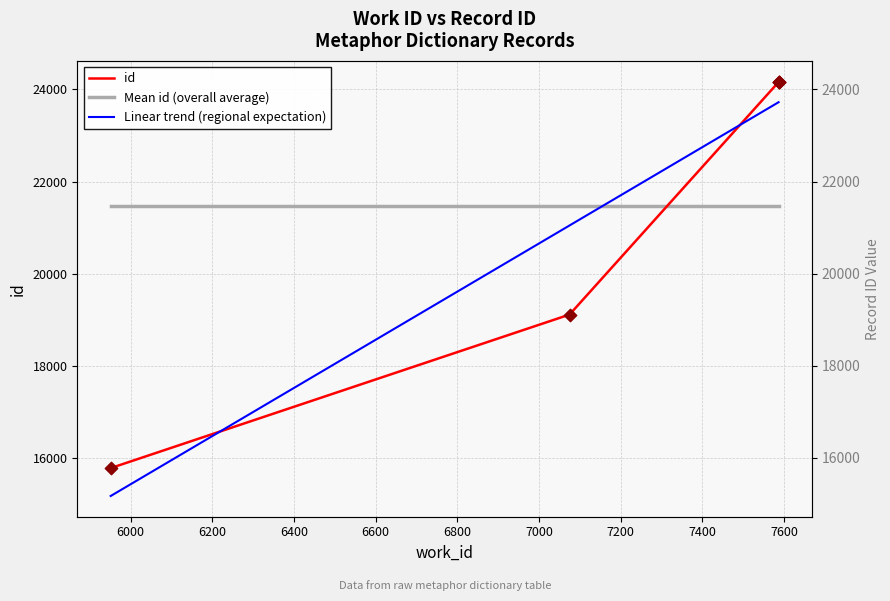

Which series contains the lowest Y value?

Linear trend (regional expectation)